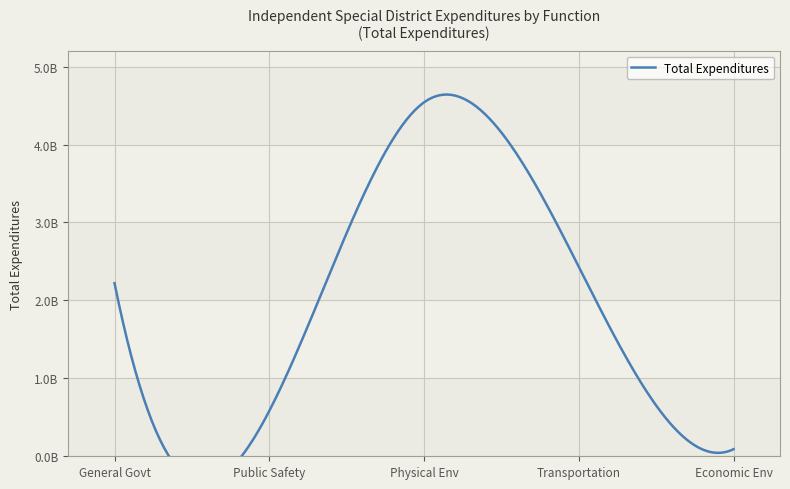

Does the chart display data point markers on the line(s)?

No